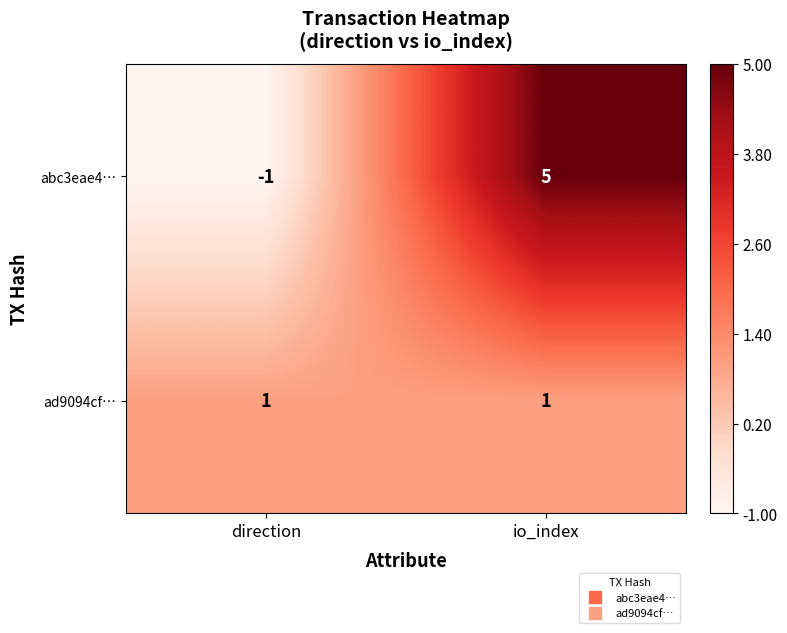

Rank the series by their maximum value, from highest to lowest.

abc3eae4…, ad9094cf…